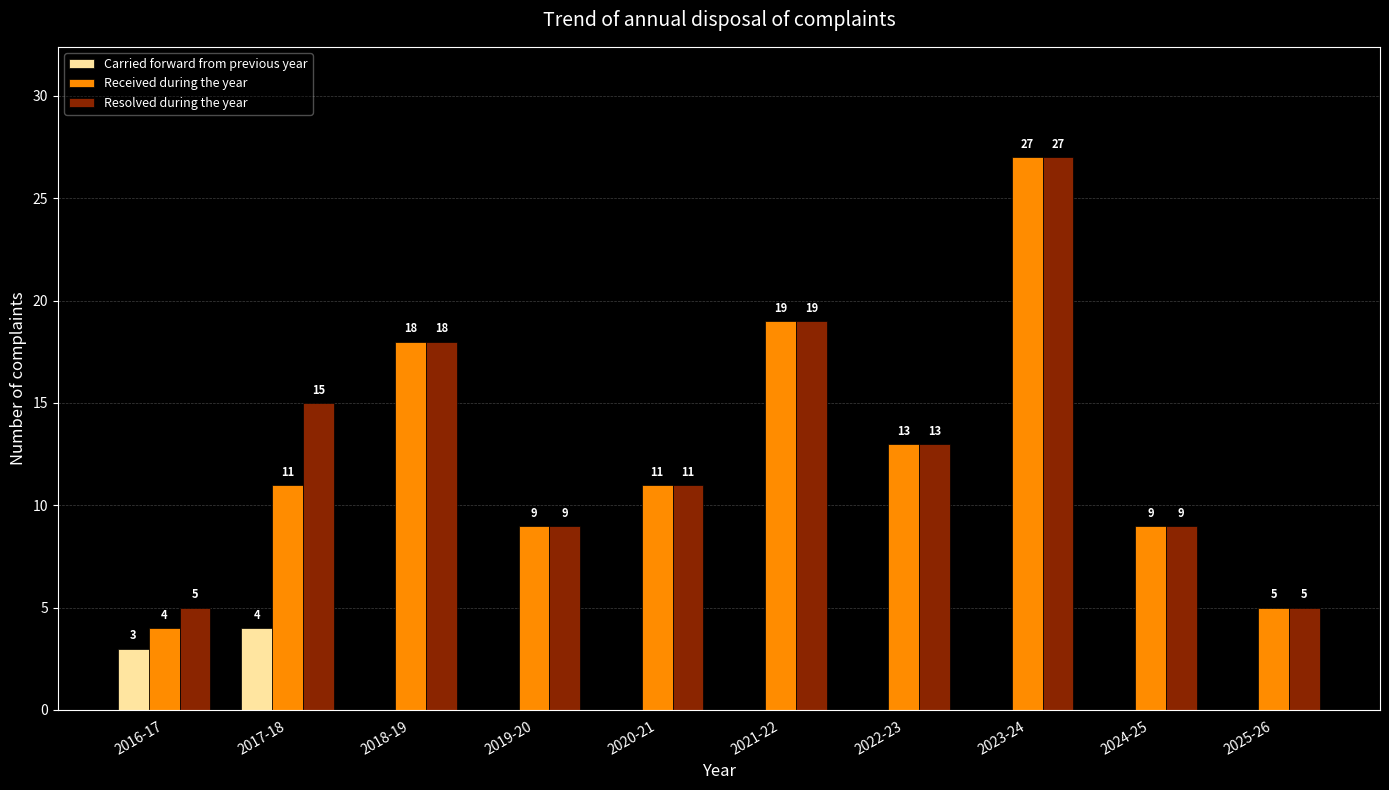

What is the sum of all Resolved during the year values?

131